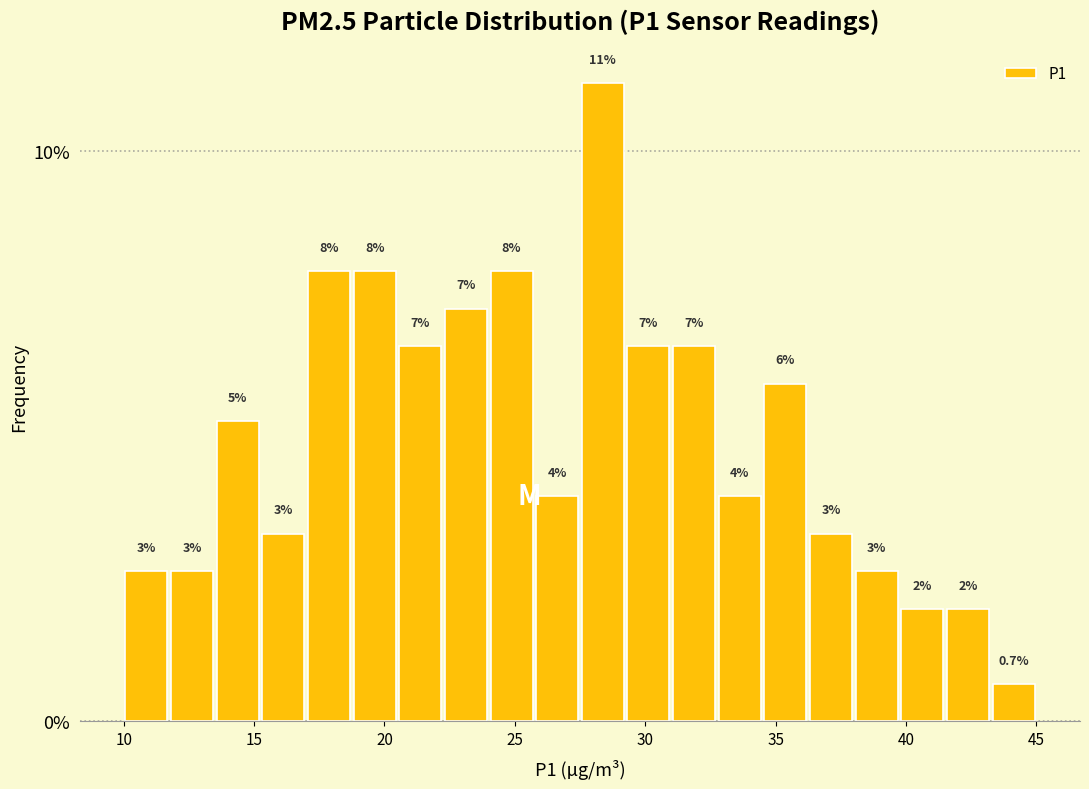

Read against the x-axis, roughly where is the centre of the tallest bar?

28.5